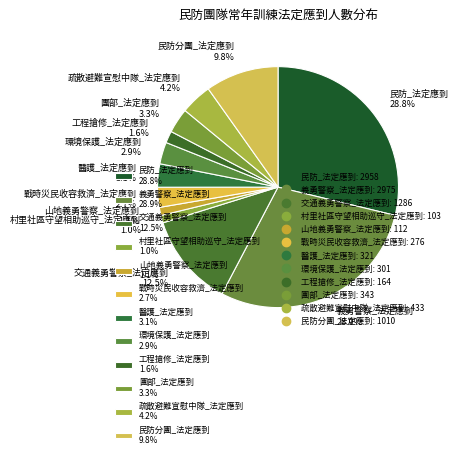

Between 民防分團_法定應到 and 村里社區守望相助巡守_法定應到, which is larger?

民防分團_法定應到